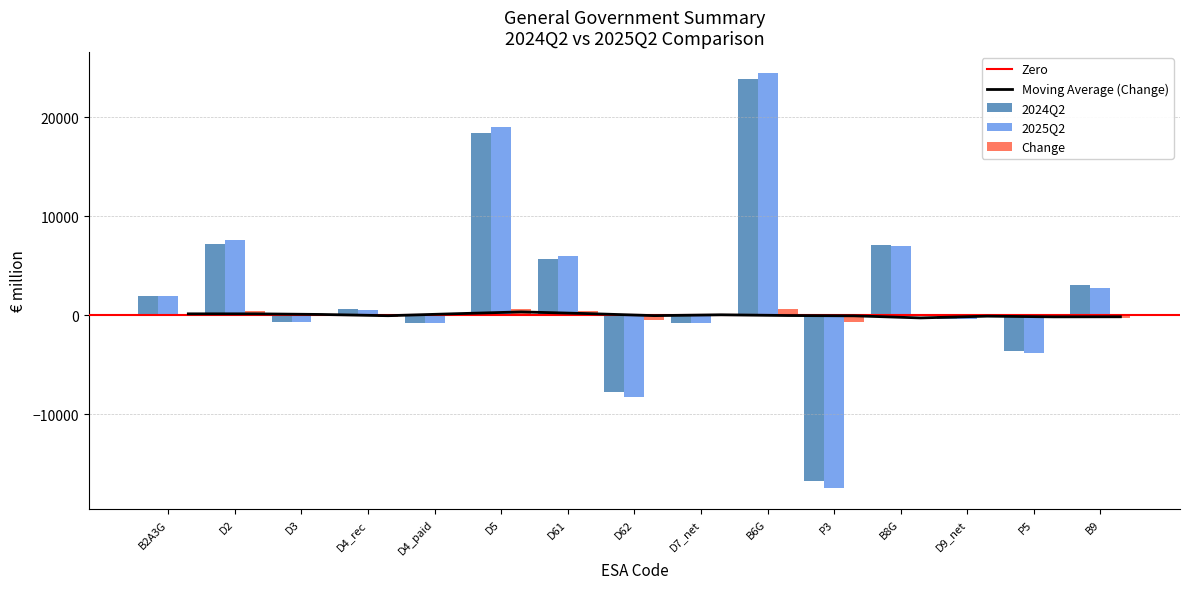

What is the sum of all 2024Q2 values?

37104.8